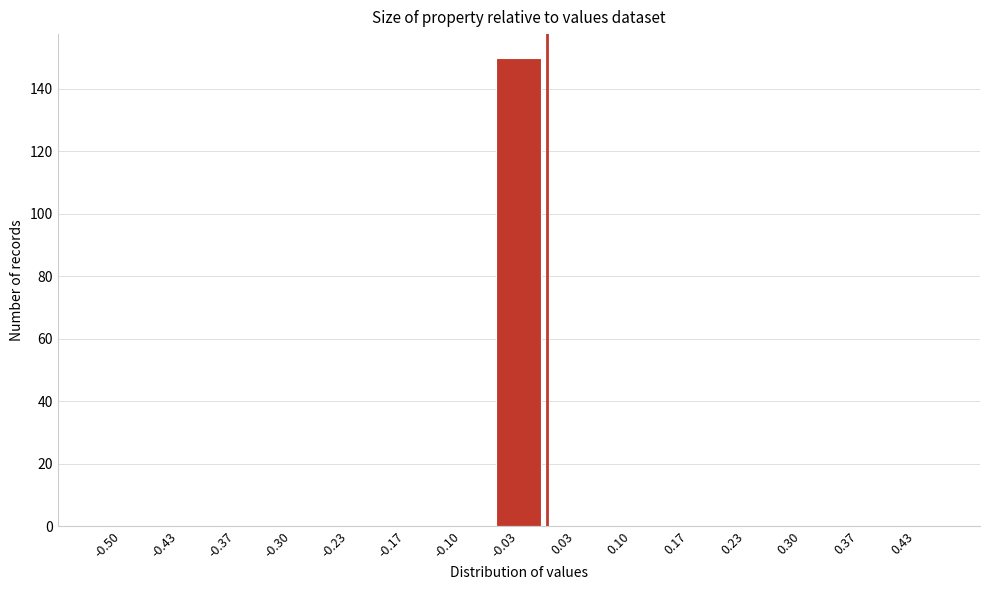

Reading left to right, what are all the values shown in this chart?

-0.50=0	-0.43=0	-0.37=0	-0.30=0	-0.23=0	-0.17=0	-0.10=0	-0.03=150	0.03=0	0.10=0	0.17=0	0.23=0	0.30=0	0.37=0	0.43=0